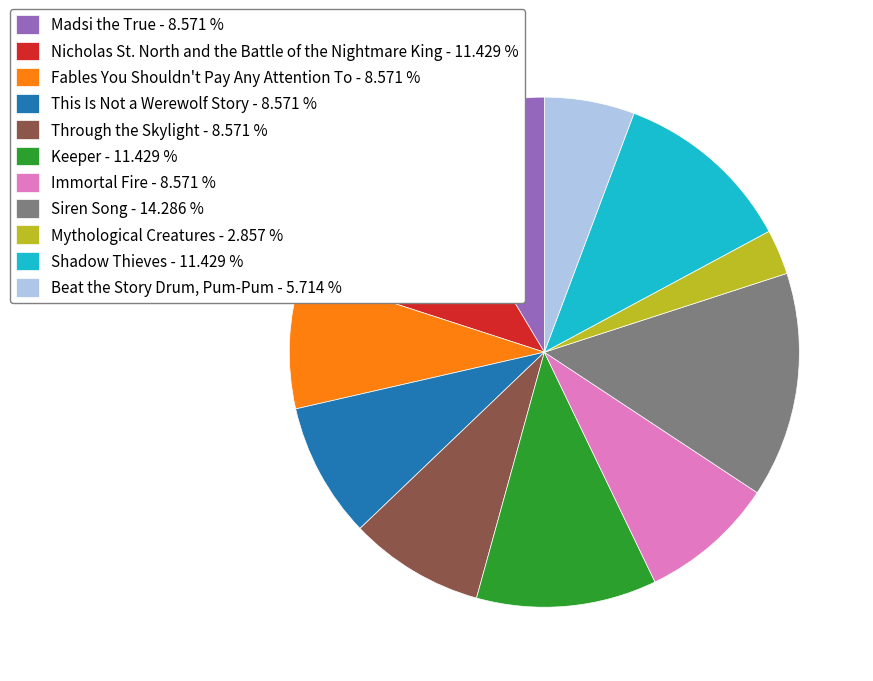

Do Fables You Shouldn't Pay Any Attention To and Shadow Thieves together represent more than half of the pie?

No